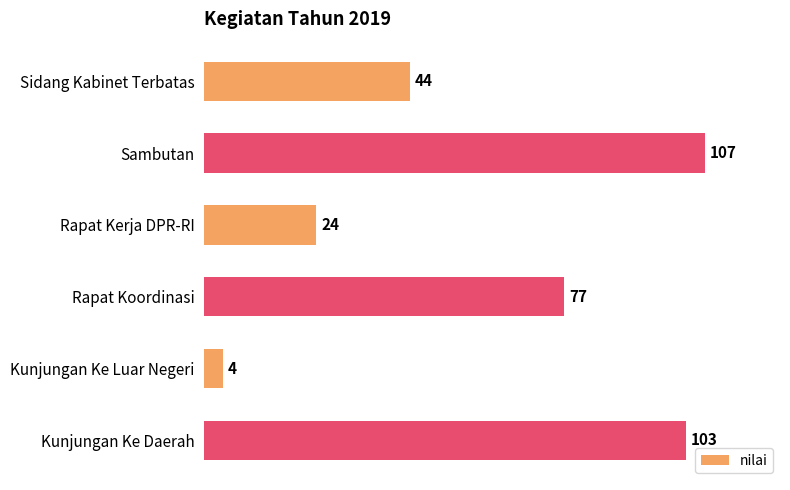

Rank the categories by value from lowest to highest.

Kunjungan Ke Luar Negeri, Rapat Kerja DPR-RI, Sidang Kabinet Terbatas, Rapat Koordinasi, Kunjungan Ke Daerah, Sambutan